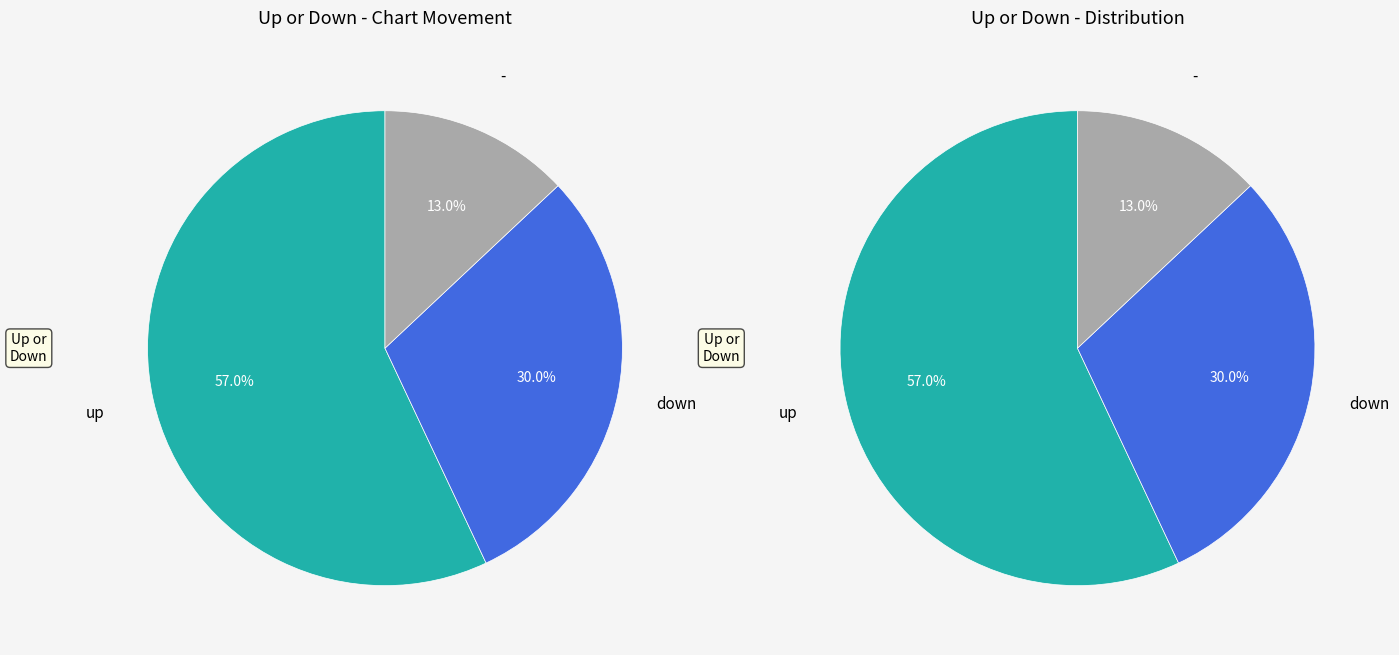

What is the total percentage of up and -?

70.0%